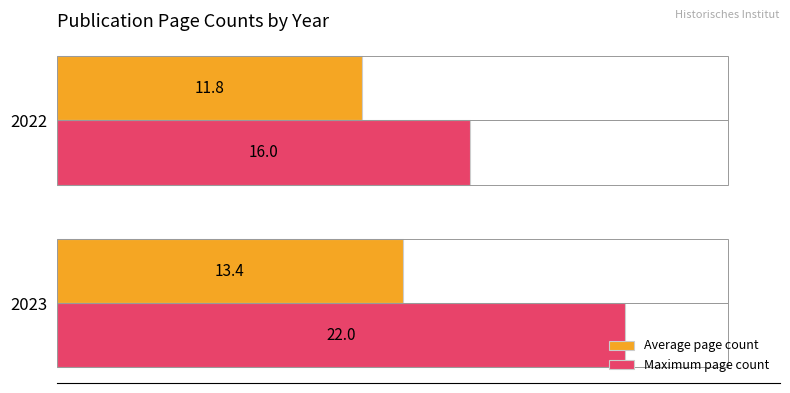

Which series changed the most between 2023 and 2022?

Maximum page count